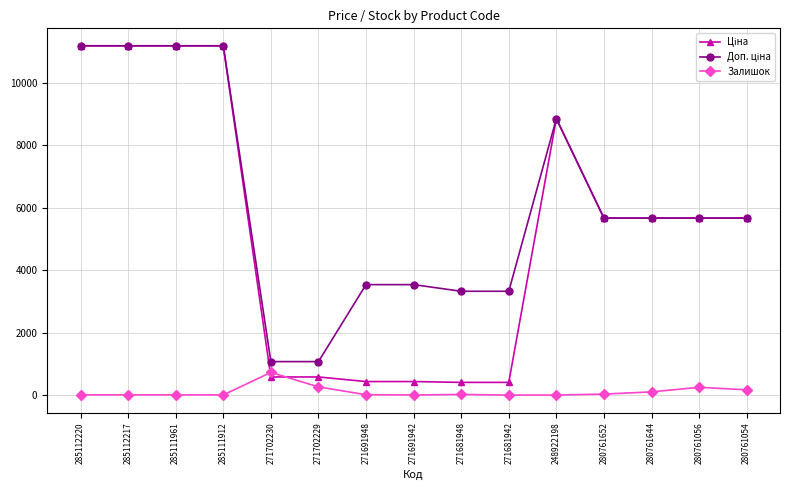

What is the greatest value displayed?

11188.2